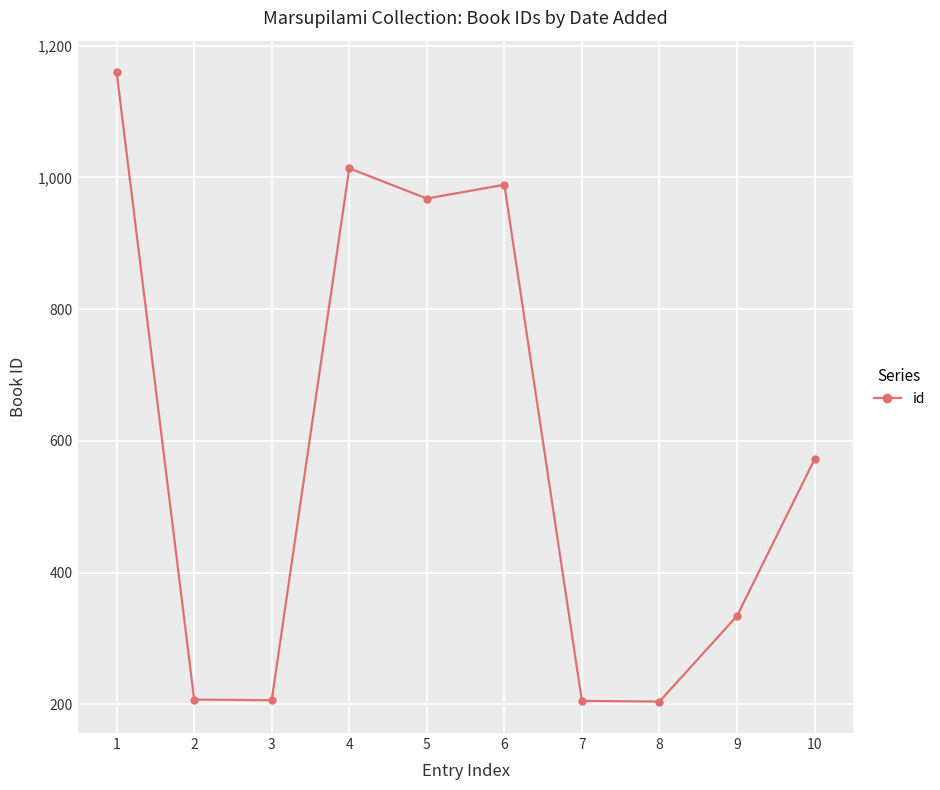

What is the greatest value displayed?

1160